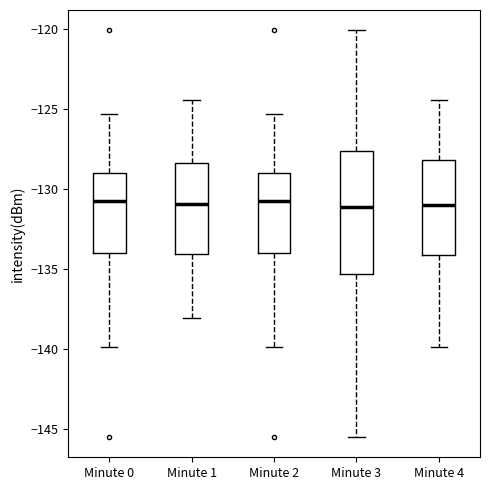

Where is the upper edge of the box for Minute 3 on the y-axis? The values are not printed on the chart, so give them approximately, as read against the axis.

-127.5